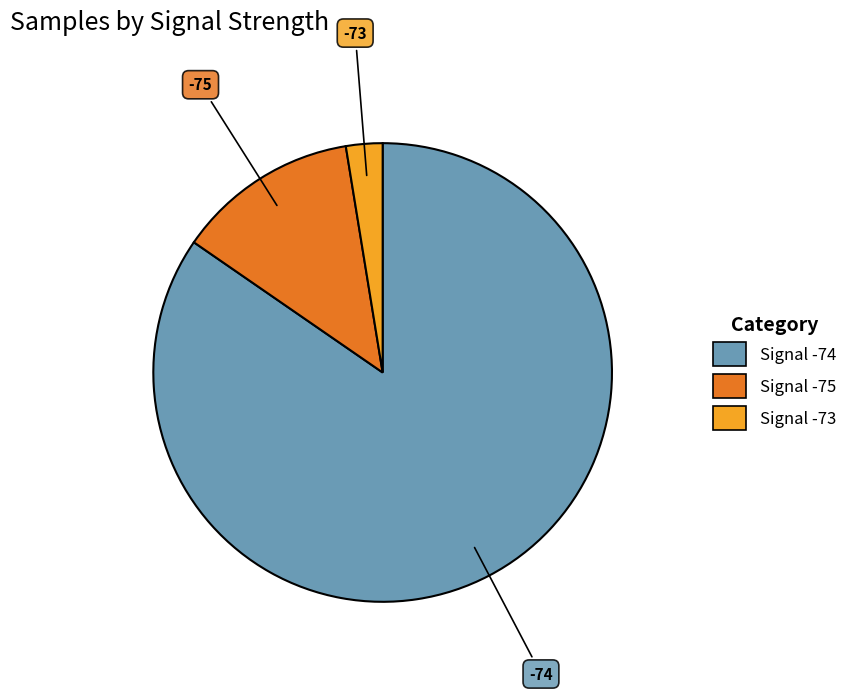

Is there a majority slice in this chart?

Yes